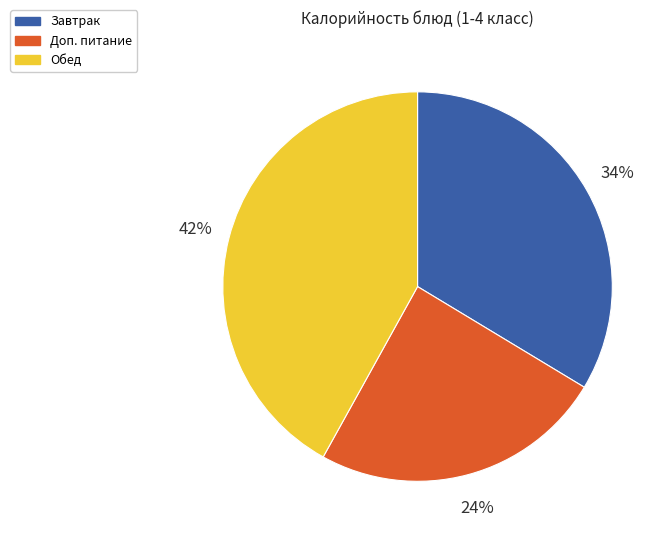

Is there any slice that represents more than half of the pie?

No